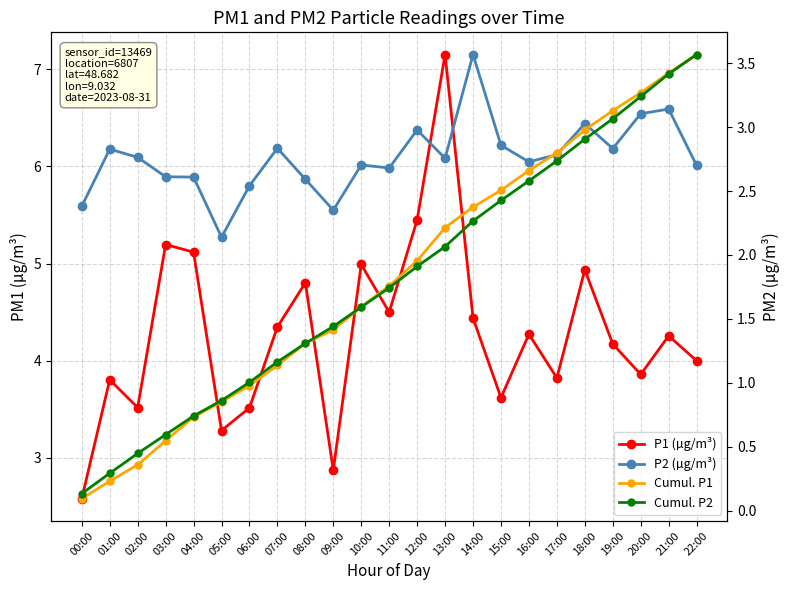

The value of Cumul. P2 at 16:00 is 4.6. True or false?

False